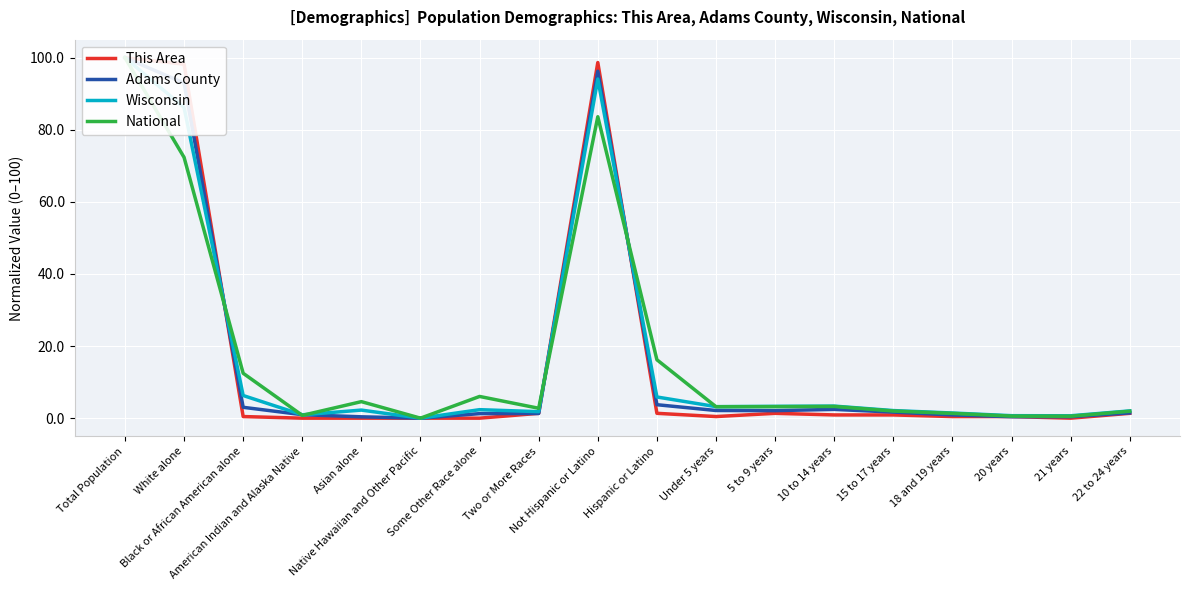

Reading left to right, extract all data points from this chart.

This Area: Total Population=100.0	White alone=98.2	Black or African American alone=0.4	American Indian and Alaska Native=0.0	Asian alone=0.0	Native Hawaiian and Other Pacific=0.0	Some Other Race alone=0.0	Two or More Races=1.3	Not Hispanic or Latino=98.7	Hispanic or Latino=1.3	Under 5 years=0.4	5 to 9 years=1.3	10 to 14 years=0.9	15 to 17 years=0.9	18 and 19 years=0.4	20 years=0.4	21 years=0.0	22 to 24 years=1.3
Adams County: Total Population=100.0	White alone=93.0	Black or African American alone=3.0	American Indian and Alaska Native=1.0	Asian alone=0.4	Native Hawaiian and Other Pacific=0.0	Some Other Race alone=1.3	Two or More Races=1.3	Not Hispanic or Latino=96.2	Hispanic or Latino=3.7	Under 5 years=2.1	5 to 9 years=2.1	10 to 14 years=2.4	15 to 17 years=1.7	18 and 19 years=0.9	20 years=0.4	21 years=0.4	22 to 24 years=1.5
Wisconsin: Total Population=100.0	White alone=86.2	Black or African American alone=6.3	American Indian and Alaska Native=0.9	Asian alone=2.2	Native Hawaiian and Other Pacific=0.0	Some Other Race alone=2.4	Two or More Races=1.8	Not Hispanic or Latino=94.1	Hispanic or Latino=5.9	Under 5 years=3.2	5 to 9 years=3.3	10 to 14 years=3.3	15 to 17 years=2.1	18 and 19 years=1.4	20 years=0.7	21 years=0.7	22 to 24 years=2.0
National: Total Population=100.0	White alone=72.4	Black or African American alone=12.5	American Indian and Alaska Native=0.8	Asian alone=4.6	Native Hawaiian and Other Pacific=0.0	Some Other Race alone=6.0	Two or More Races=2.7	Not Hispanic or Latino=83.6	Hispanic or Latino=16.2	Under 5 years=3.2	5 to 9 years=3.2	10 to 14 years=3.3	15 to 17 years=2.0	18 and 19 years=1.3	20 years=0.6	21 years=0.5	22 to 24 years=1.9